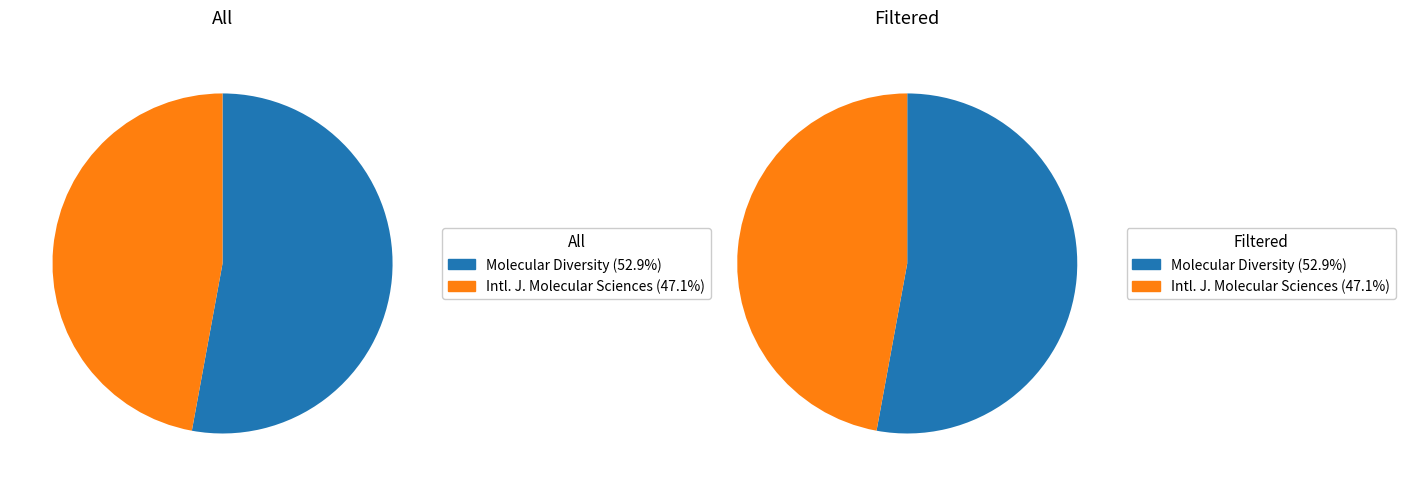

Which category has the biggest portion of the pie?

Molecular Diversity